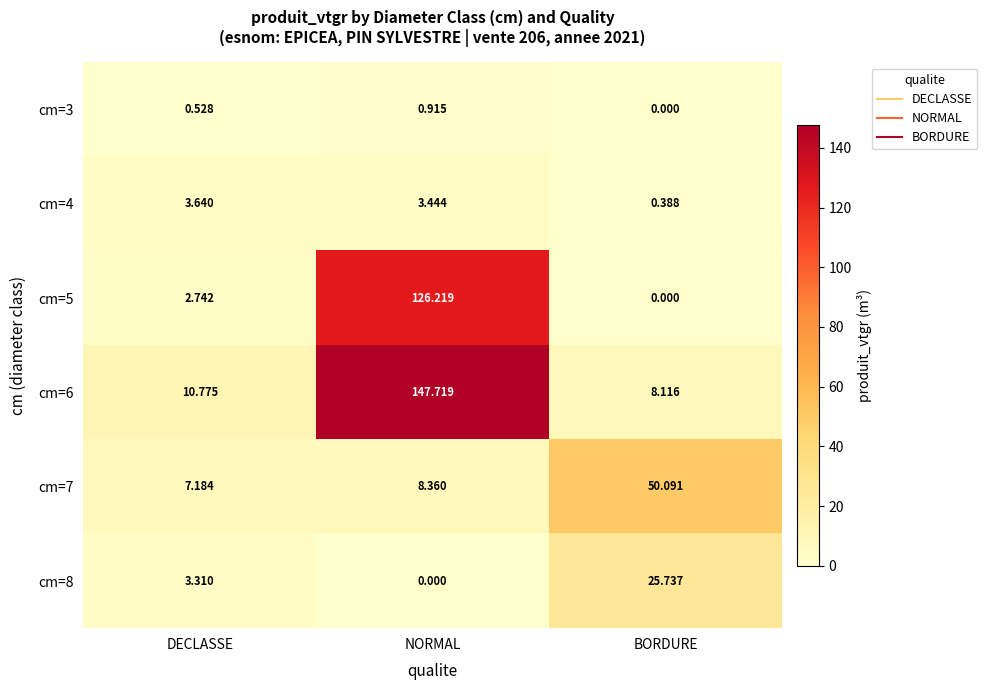

Where does the cm=5 series first go above 2?

DECLASSE